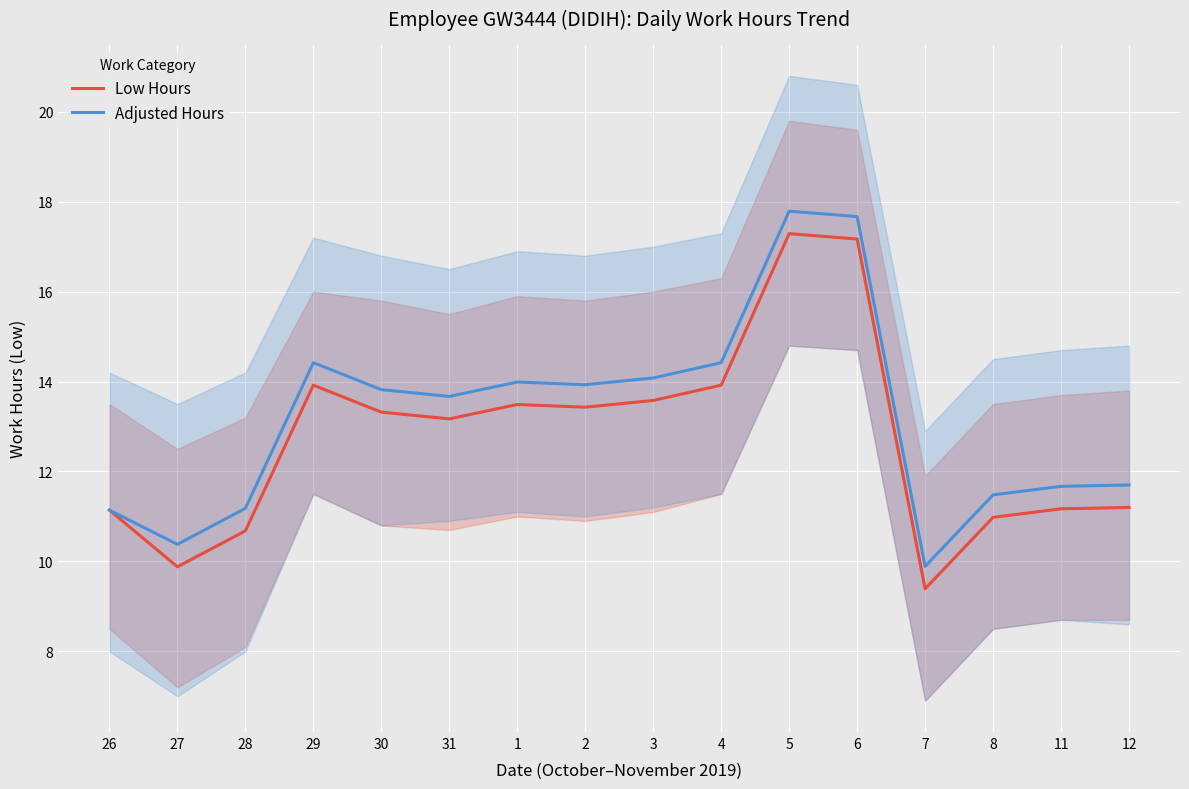

Reading right to left, what are all the values shown in this chart?

Low Hours: 11.2	11.2	11.0	9.4	17.2	17.3	13.9	13.6	13.4	13.5	13.2	13.3	13.9	10.7	9.9	11.1
Adjusted Hours: 11.7	11.7	11.5	9.9	17.7	17.8	14.4	14.1	13.9	14.0	13.7	13.8	14.4	11.2	10.4	11.1